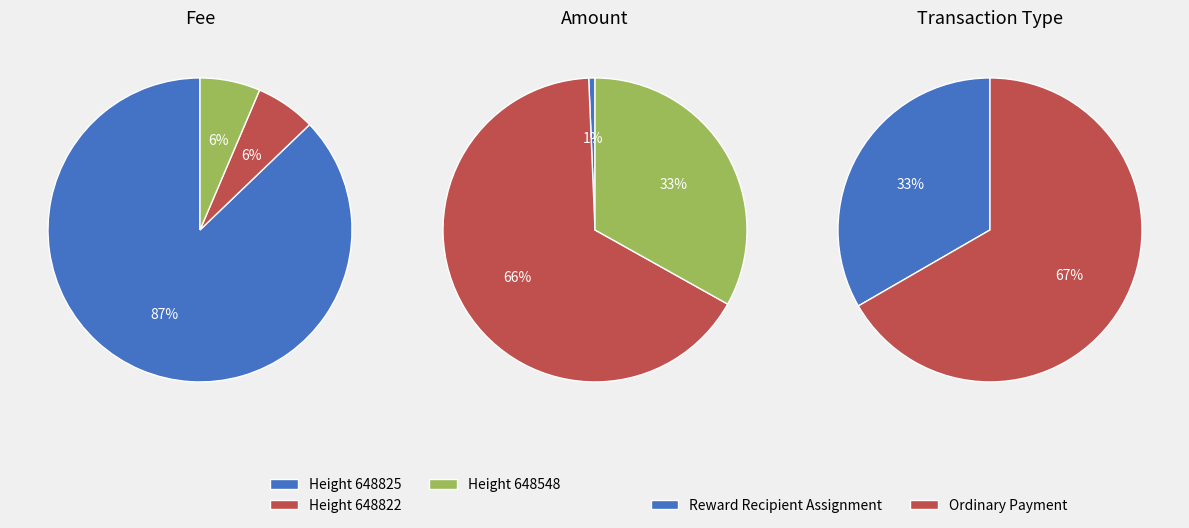

At 648825, list the series in order from largest to smallest.

Fee, Amount